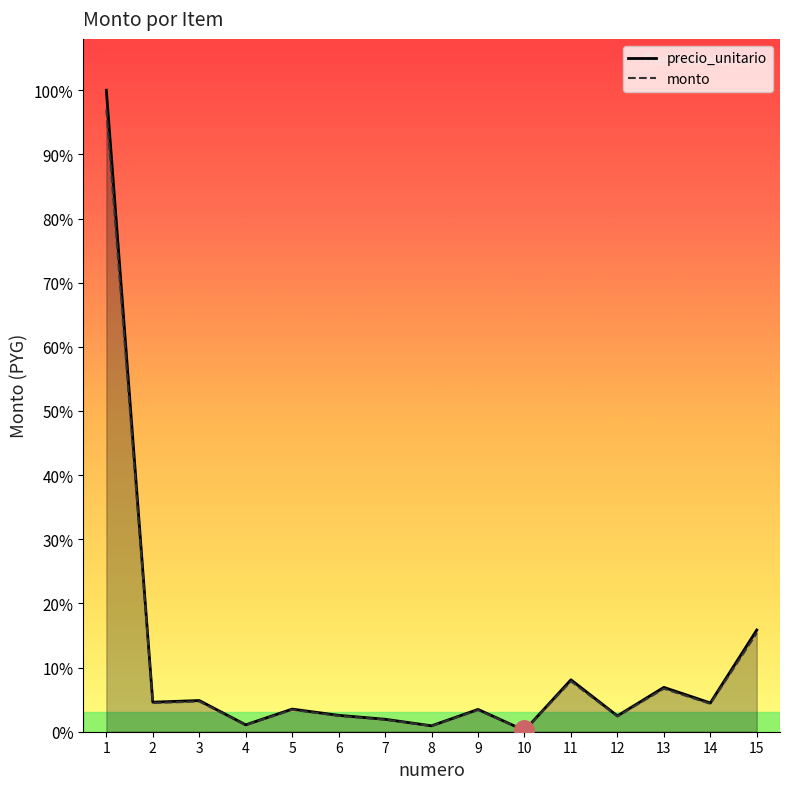

At which category does the chart reach its minimum across all series?

10